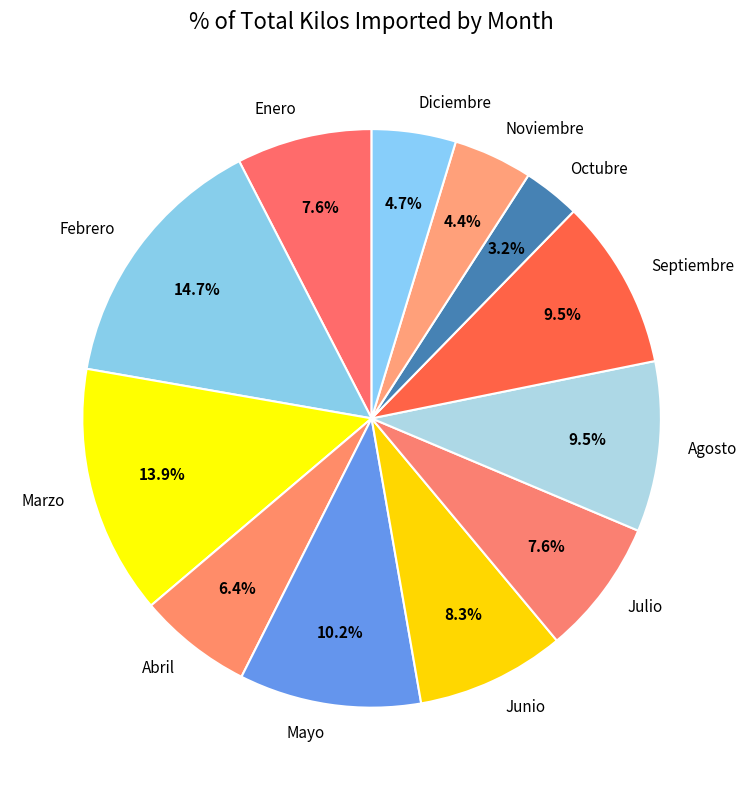

True or false: Junio accounts for 8% of the total.

True